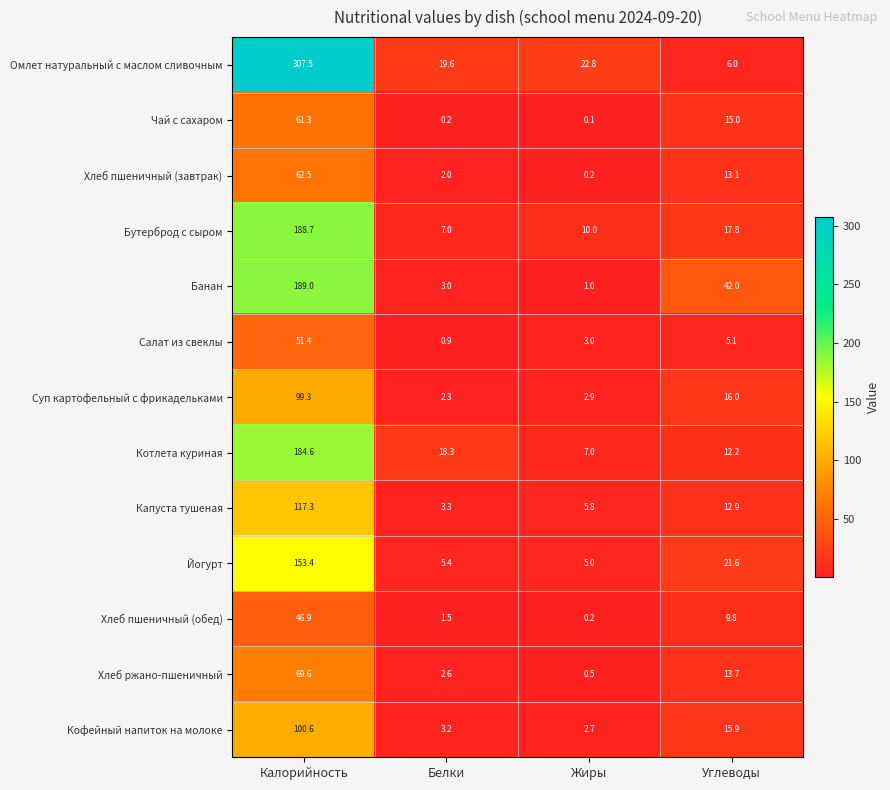

The value of Банан at Углеводы is 71.1. True or false?

False